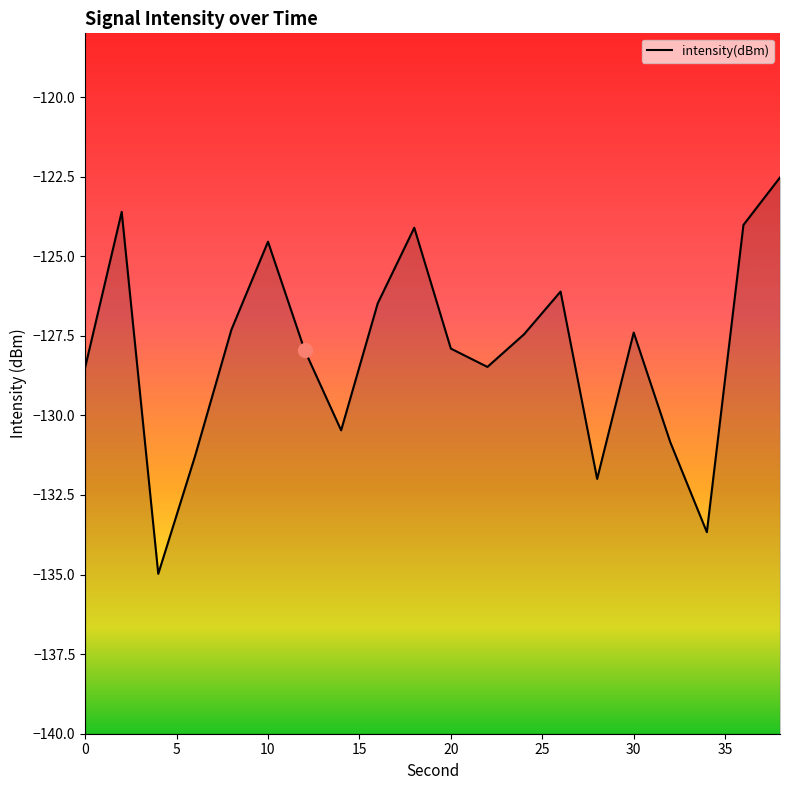

What is the value of the 15th point from the left?

-132.0